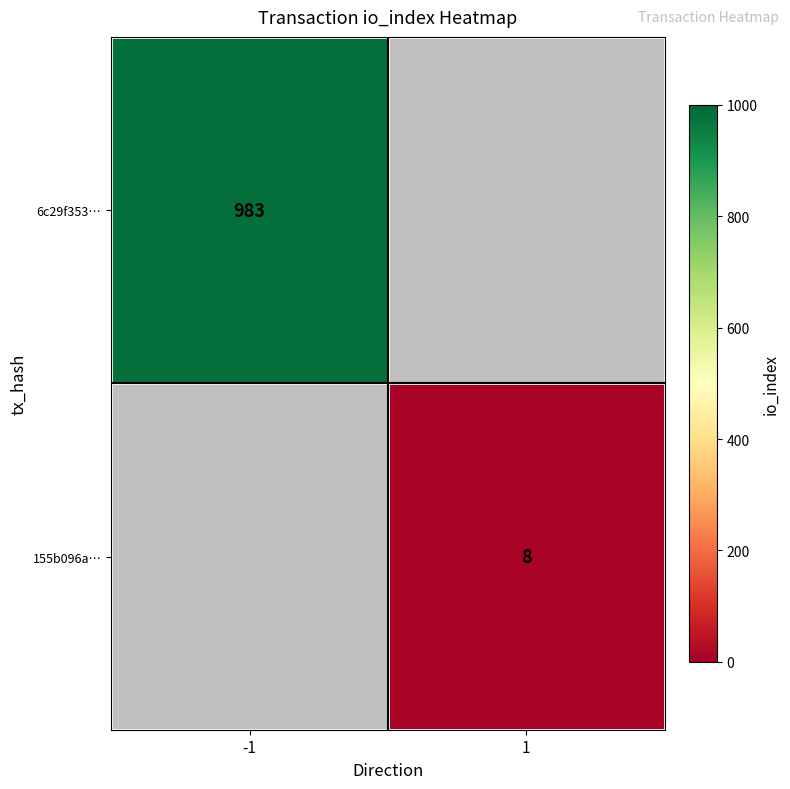

At how many categories does at least one series exceed 189?

1